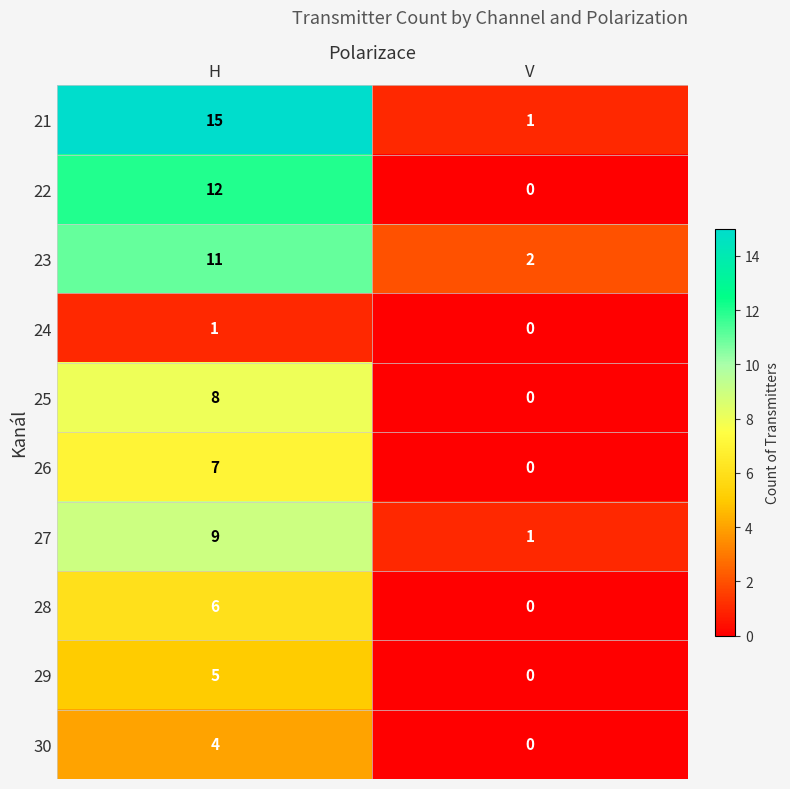

How many distinct data groups are displayed?

10